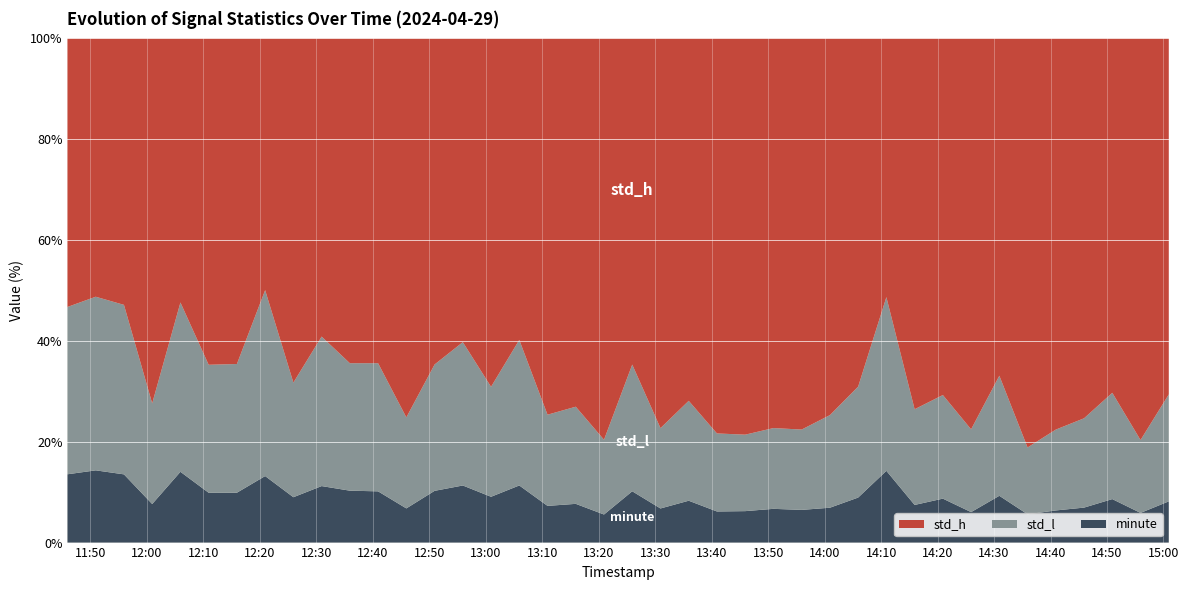

Reading left to right, list all the values displayed in this chart.

std_h: 3.9	3.6	3.9	9.5	3.7	6.5	6.5	3.8	7.6	5.3	6.3	6.3	11.1	6.3	5.3	7.6	5.3	10.3	9.5	14.3	6.4	11.4	8.7	12.7	12.6	11.5	12.0	10.8	7.7	3.6	9.9	8.1	12.8	7.2	14.5	12.2	10.9	8.1	13.5	8.6
std_l: 2.4	2.4	2.5	2.6	2.4	2.6	2.6	2.8	2.5	2.6	2.5	2.5	2.7	2.4	2.5	2.4	2.5	2.5	2.5	2.7	2.5	2.4	2.4	2.5	2.4	2.4	2.5	2.7	2.5	2.4	2.5	2.4	2.7	2.6	2.4	2.5	2.6	2.4	2.5	2.6
minute: 1.0	1.0	1.0	1.0	1.0	1.0	1.0	1.0	1.0	1.0	1.0	1.0	1.0	1.0	1.0	1.0	1.0	1.0	1.0	1.0	1.0	1.0	1.0	1.0	1.0	1.0	1.0	1.0	1.0	1.0	1.0	1.0	1.0	1.0	1.0	1.0	1.0	1.0	1.0	1.0